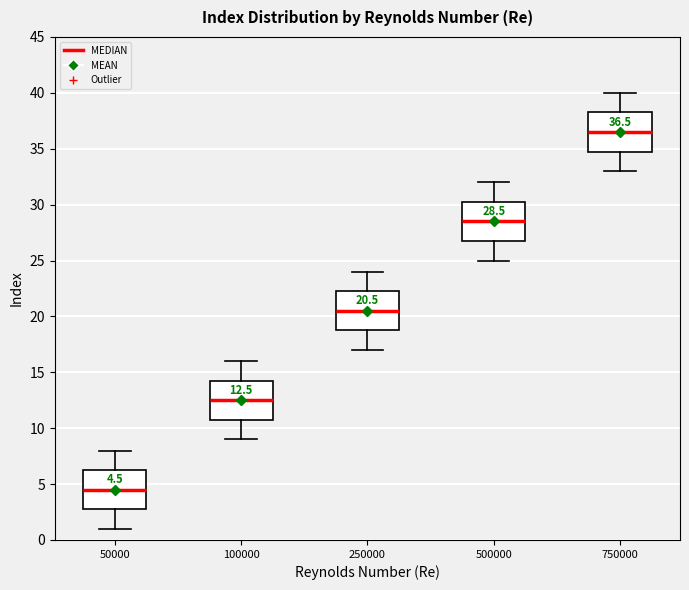

Which box has the lowest median line?

50000